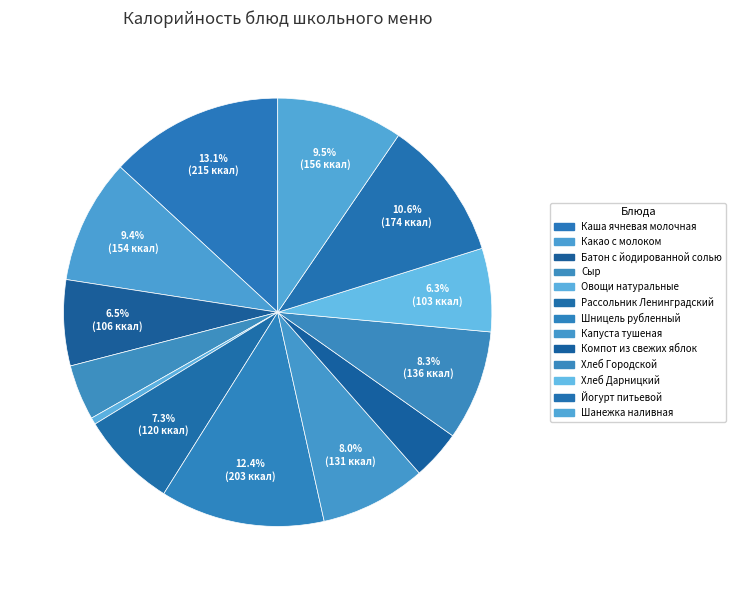

How many slices are in this pie chart?

13